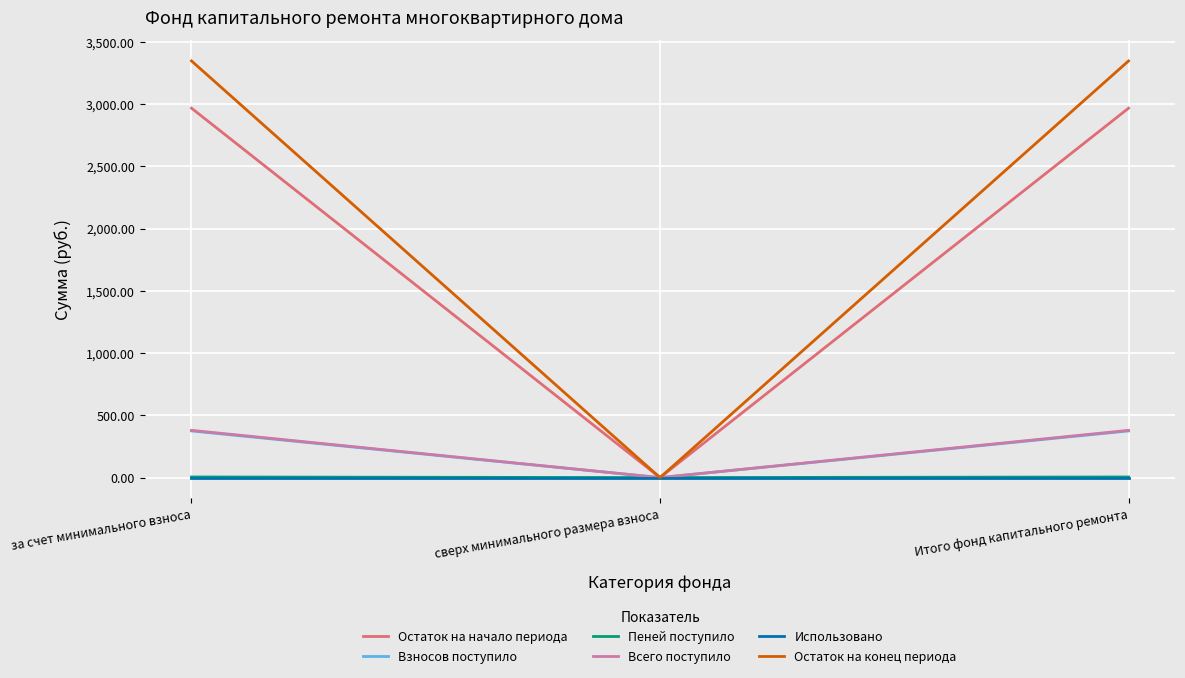

Does the chart display data point markers on the line(s)?

No